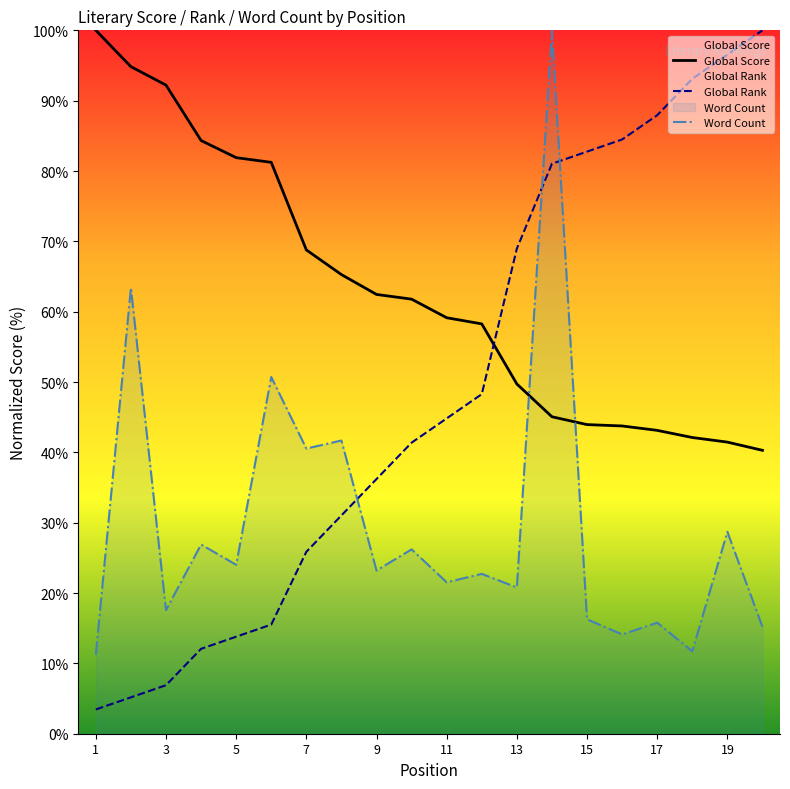

At which label does Word Count first exceed 23?

2